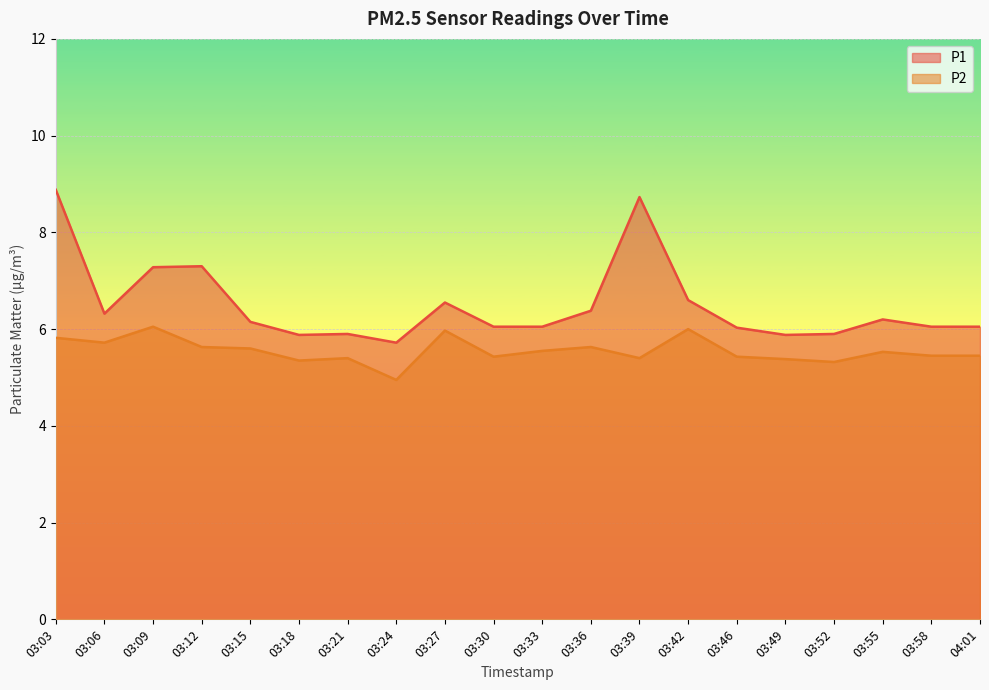

Where is P2 nearest to the value 5?

03:24